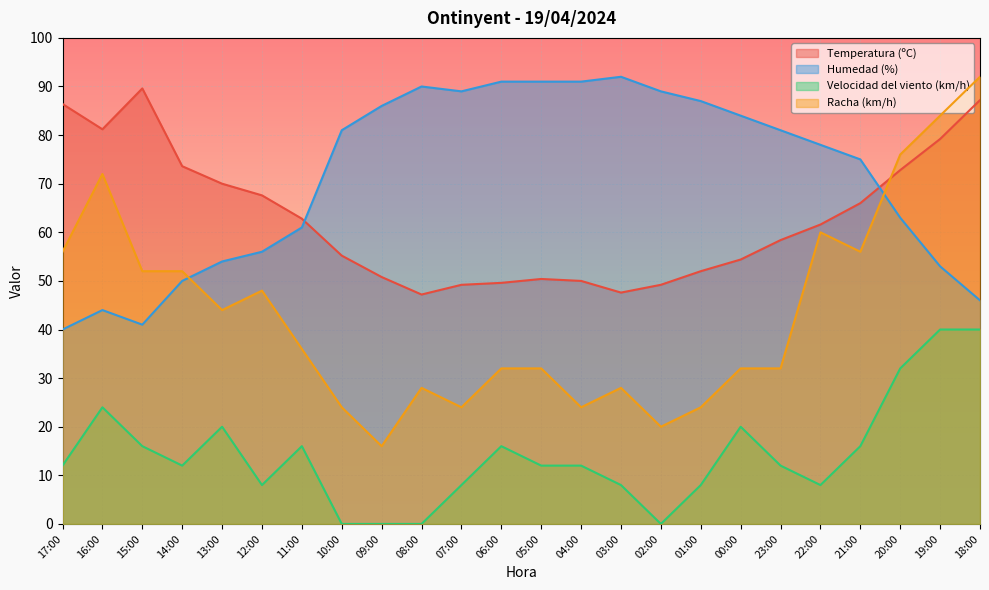

How many values in the Humedad (%) series are below 81?

12